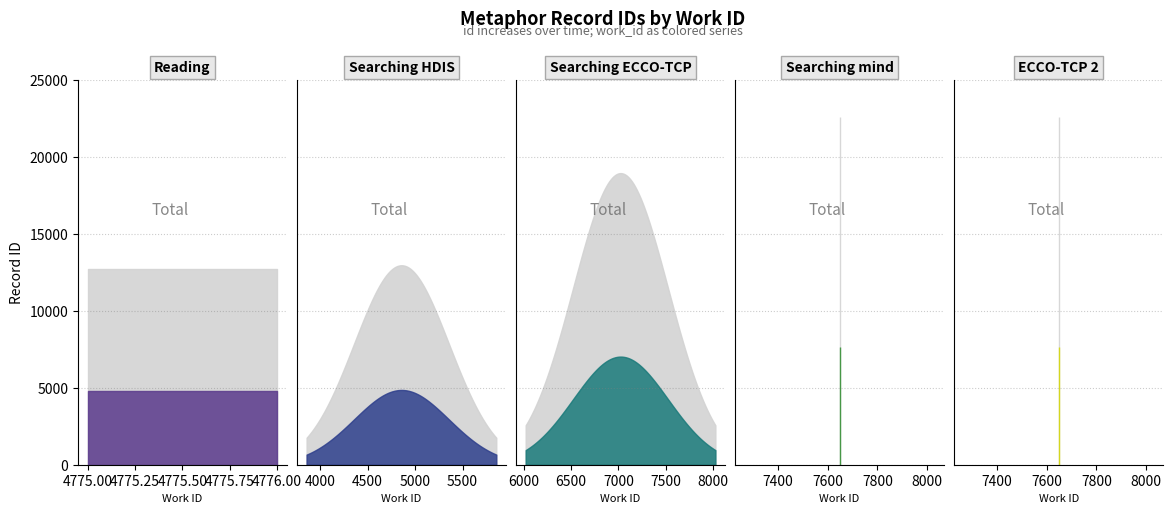

How many lines are shown in the chart?

2